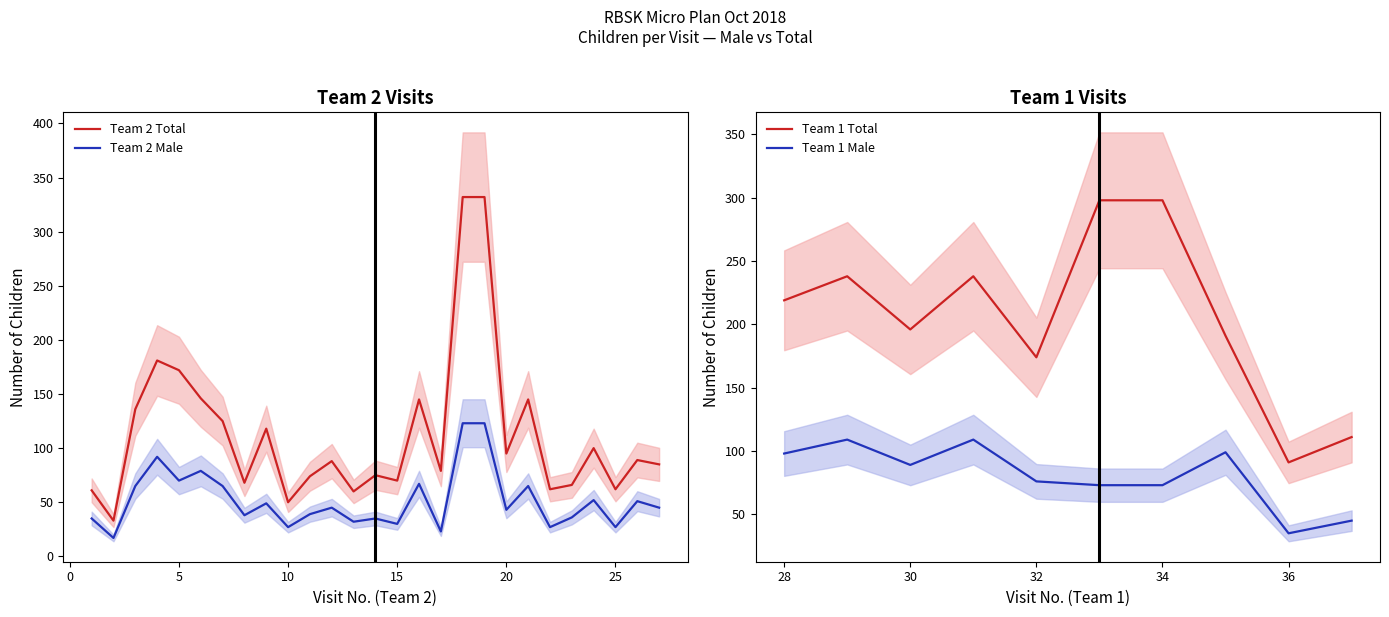

True or false: Team 2 Male and Team 2 Total cross at least once.

False